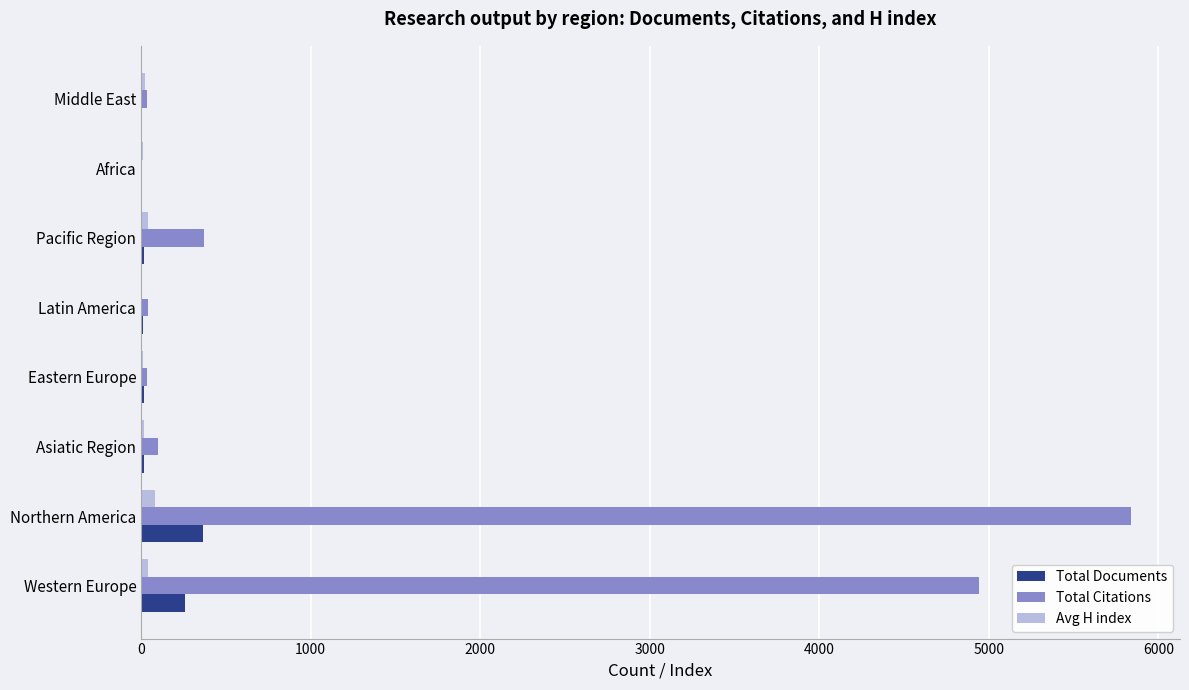

Which series has the largest range (max minus min)?

Total Citations